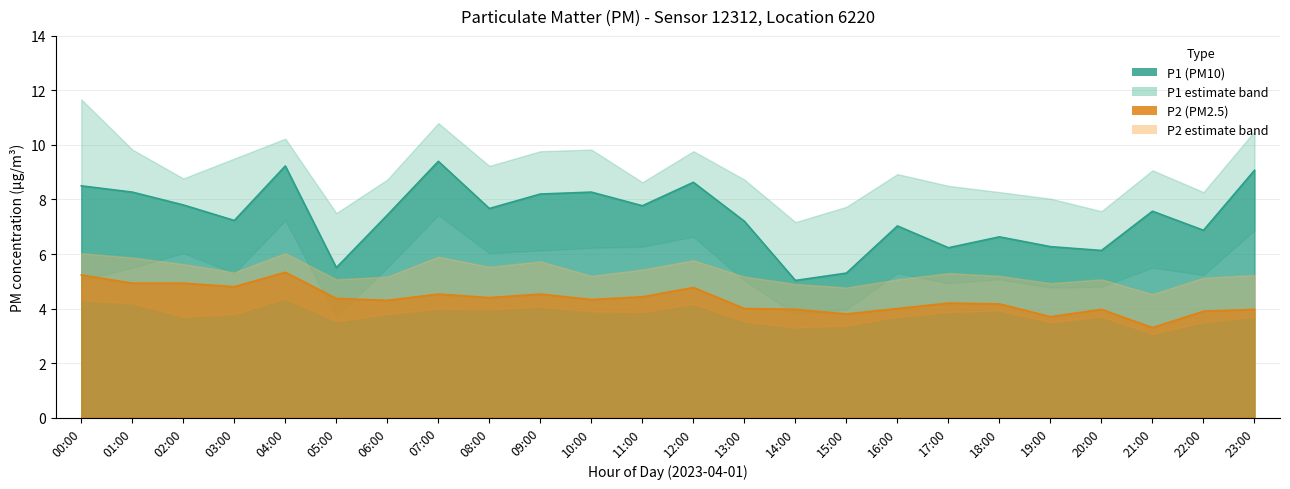

At which category is the sum across all series the highest?

04:00